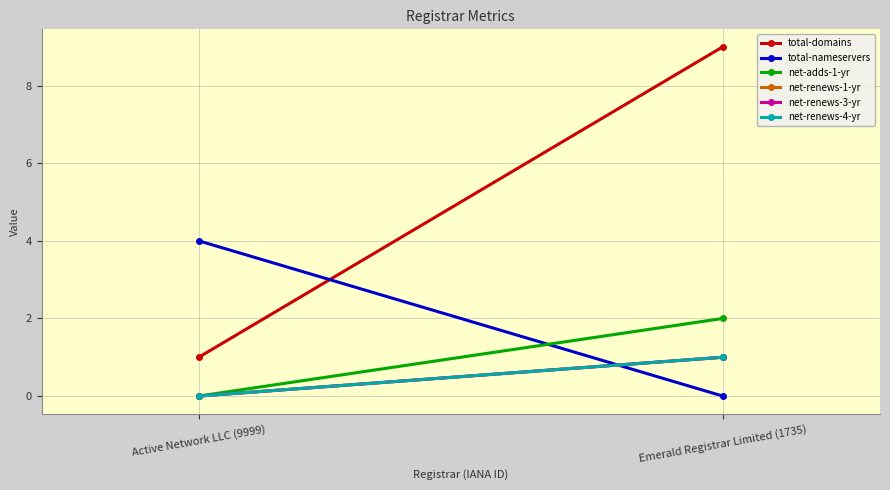

What is the total value across all series at Emerald Registrar Limited (1735)?

14